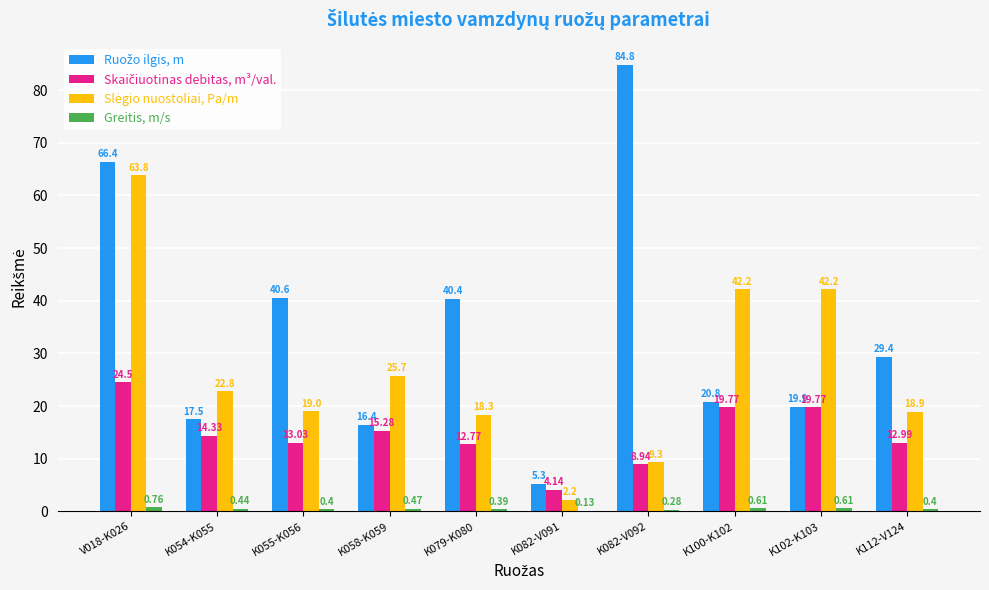

At which category is the sum across all series the highest?

V018-K026